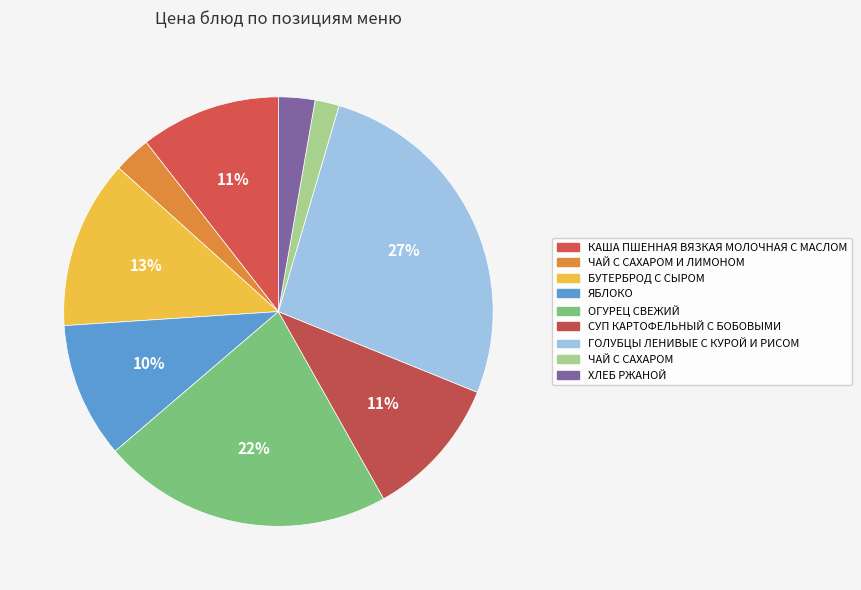

Which has a higher value, ЧАЙ С САХАРОМ or ХЛЕБ РЖАНОЙ?

ХЛЕБ РЖАНОЙ